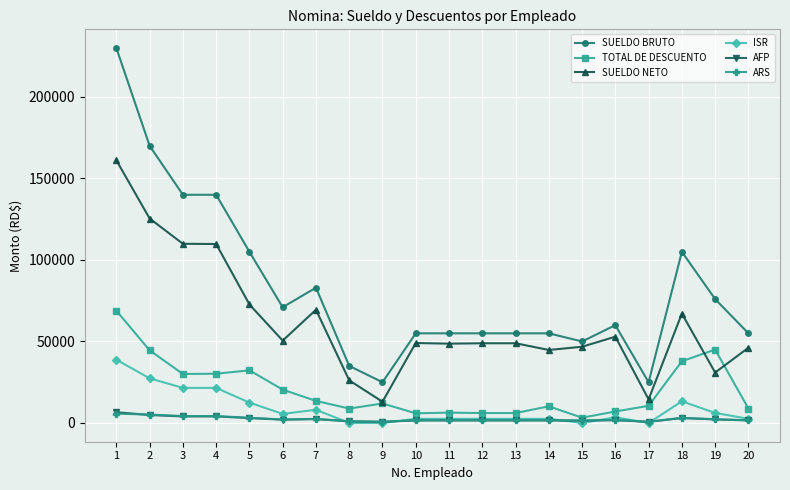

How many values in the SUELDO BRUTO series are below 60000?

10